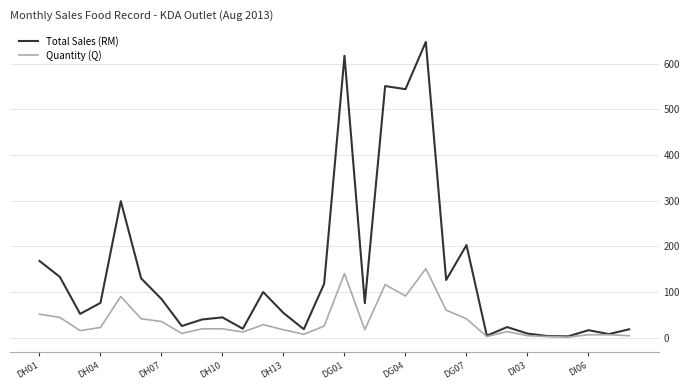

Rank the series by their maximum value, from highest to lowest.

Total Sales (RM), Quantity (Q)